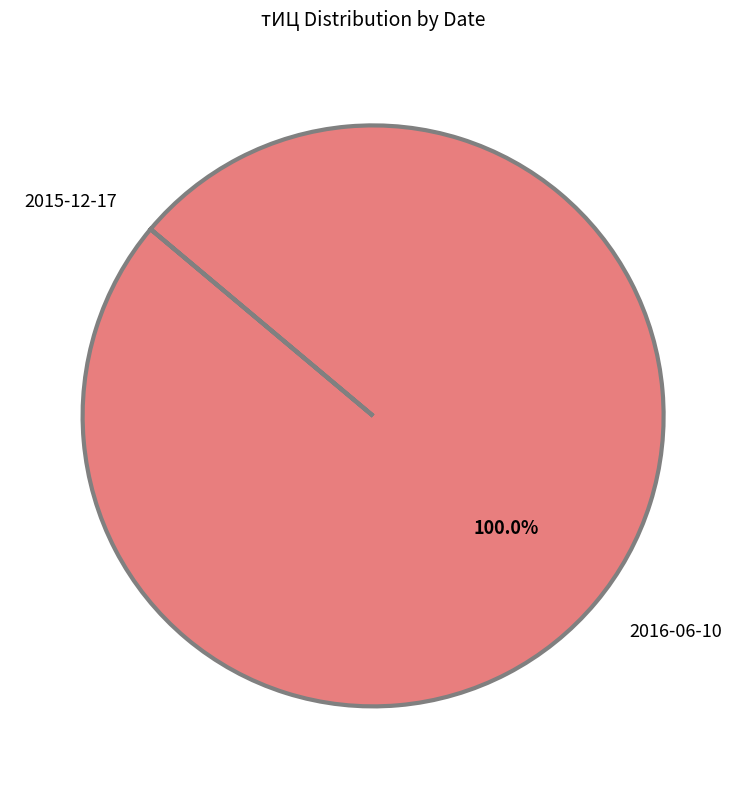

Which category has the biggest portion of the pie?

2016-06-10